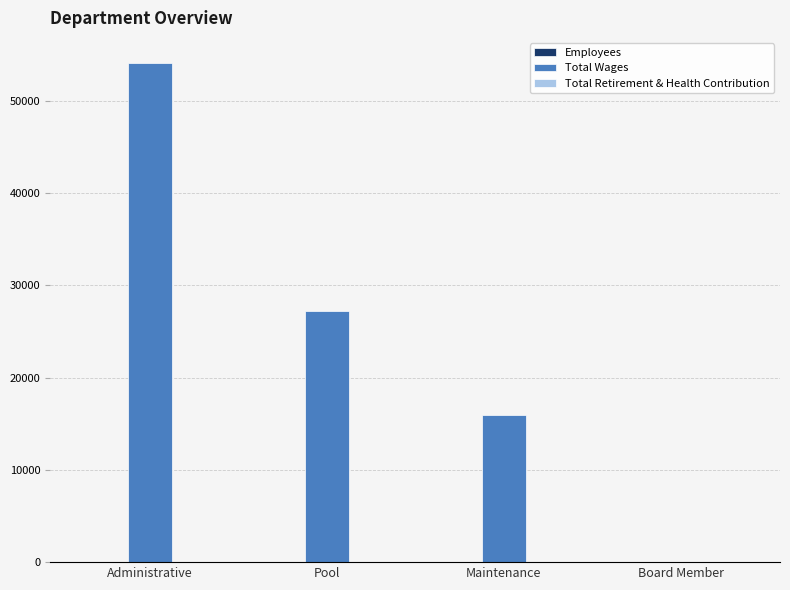

Between Pool and Maintenance, which series saw the biggest shift?

Total Wages